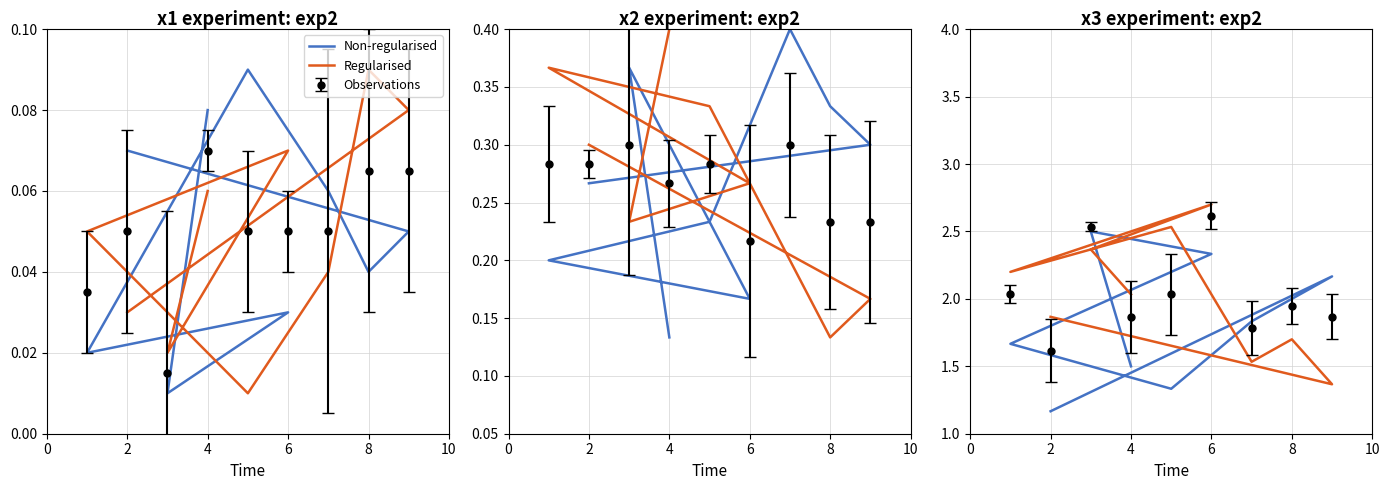

True or false: Non-regularised has more than 0 points higher than both neighbors.

True